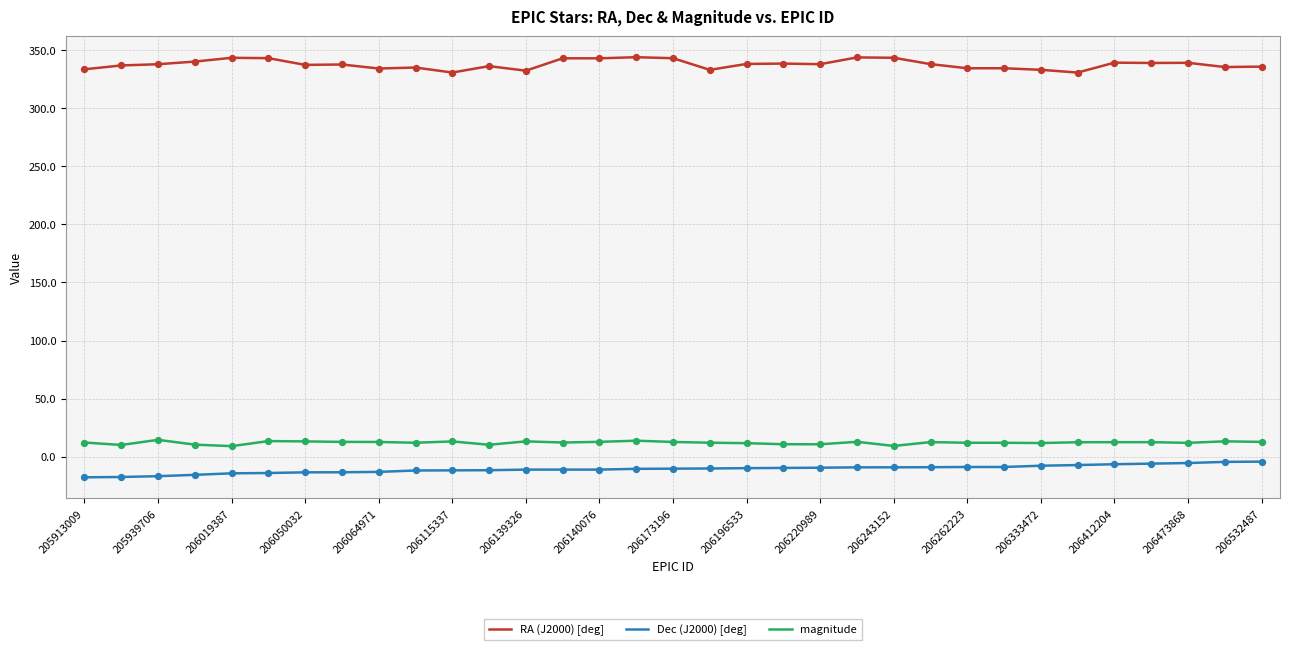

Rank the series by their maximum value, from highest to lowest.

RA (J2000) [deg], magnitude, Dec (J2000) [deg]